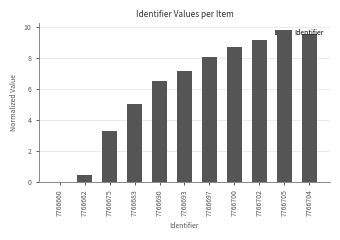

Does the chart contain stacked bars?

No